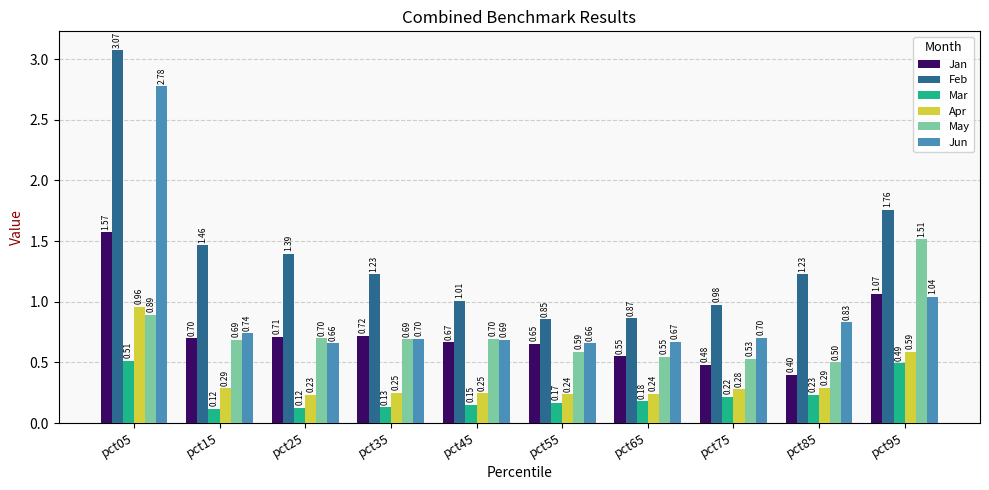

How many series are shown in this chart?

6